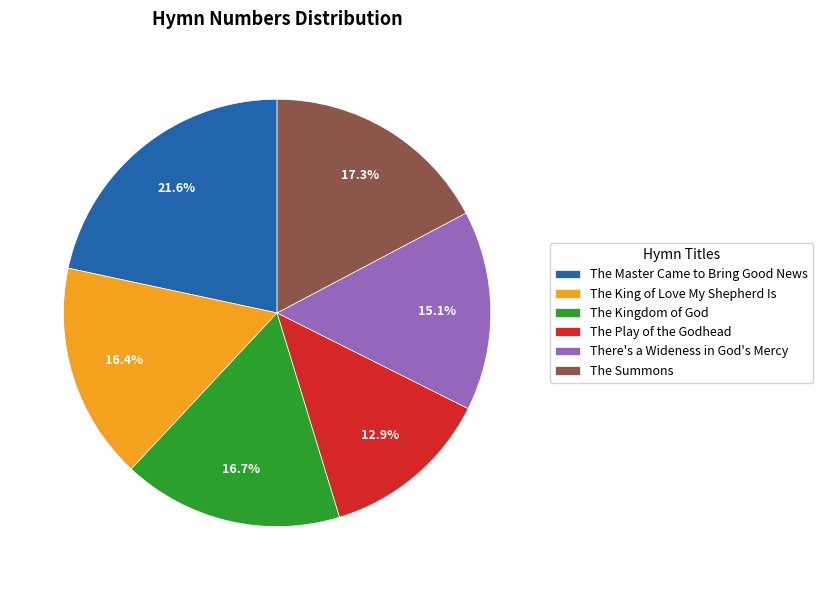

What percentage is the The King of Love My Shepherd Is slice, to the nearest percent?

16%